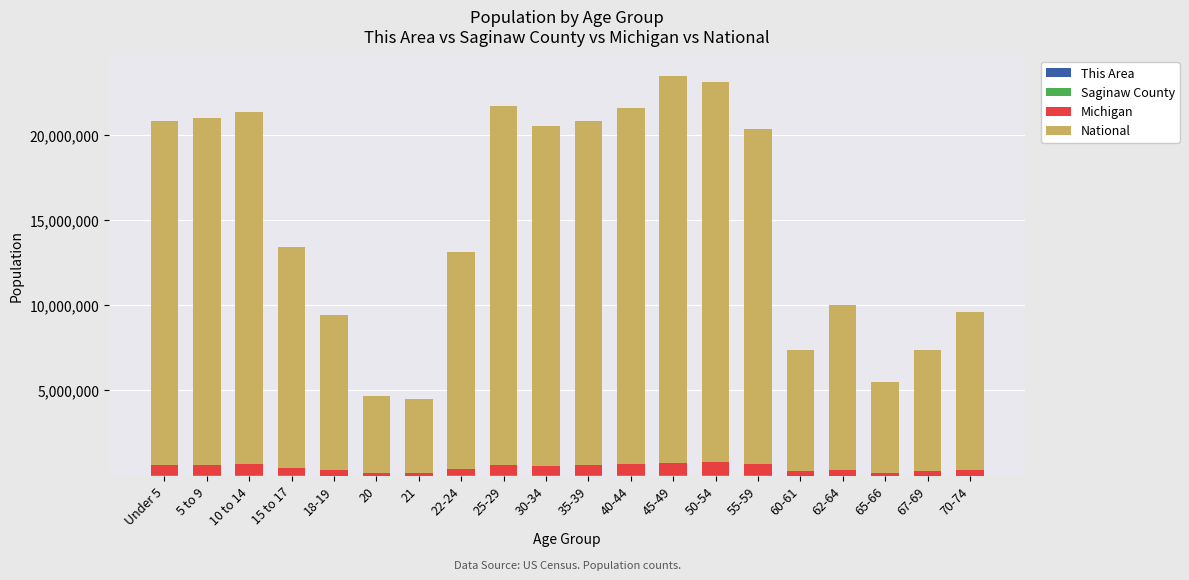

Are the bars horizontal?

No